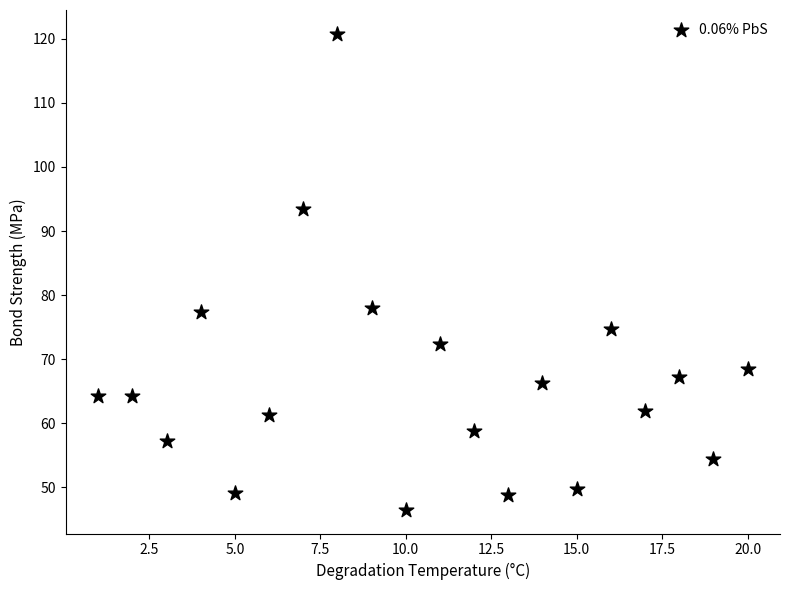

What is the range of Y values (max minus min)?

74.3